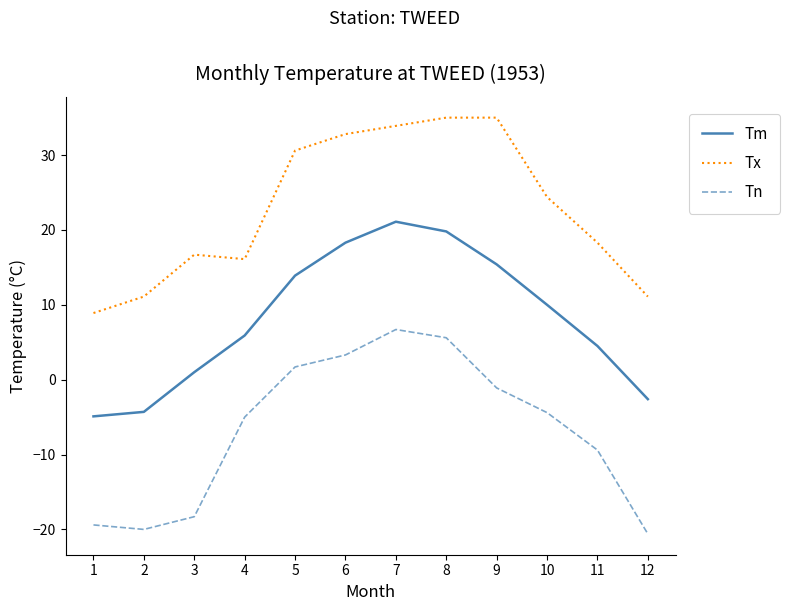

What is the approximate value of Tn at 11?

-9.4